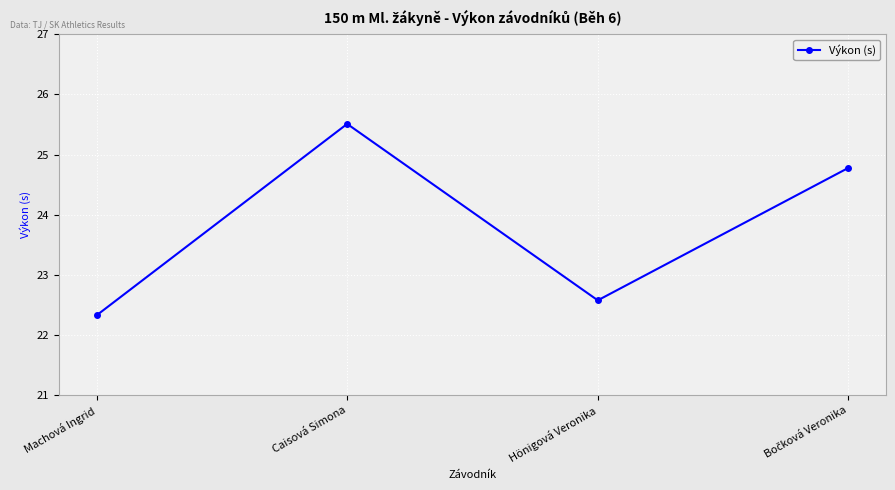

Which has a higher value, Machová Ingrid or Hönigová Veronika?

Hönigová Veronika